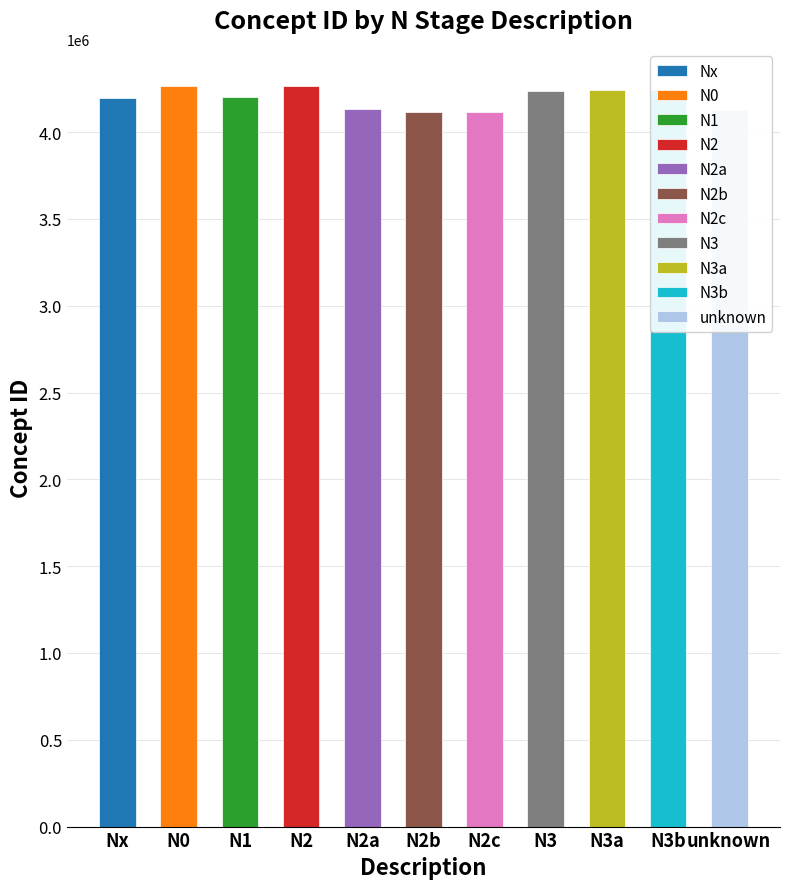

Reading left to right, extract all data points from this chart.

4195718	4266674	4203608	4263599	4135247	4119012	4118508	4239307	4240556	4240557	4129922